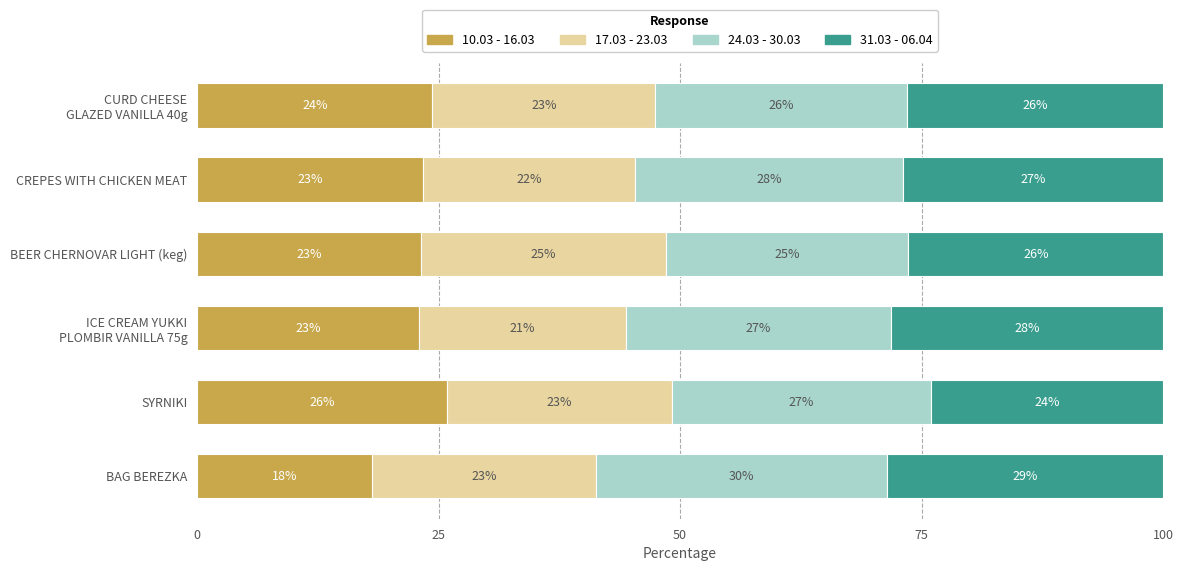

Which category has the highest value in the 10.03 - 16.03 series?

SYRNIKI